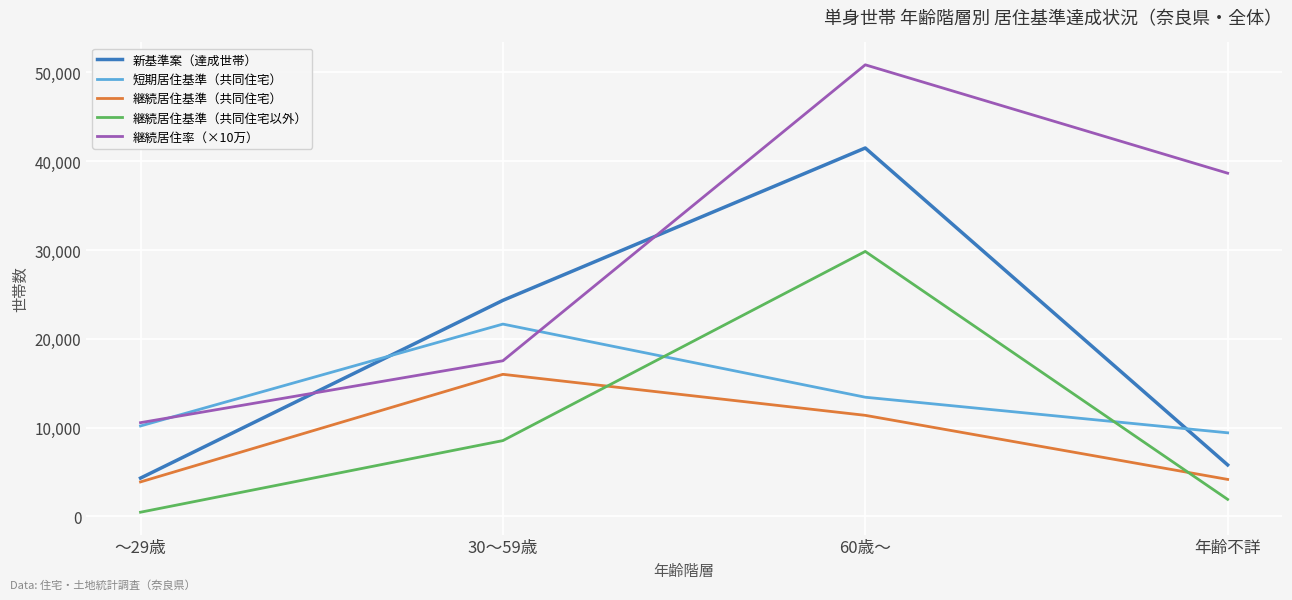

What is the difference between the highest and lowest values at 60歳～?

39477.1